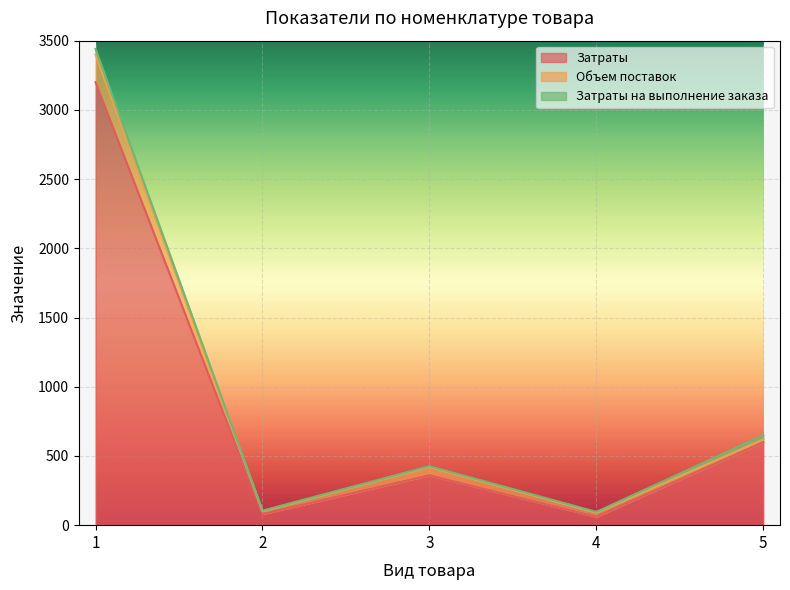

True or false: Затраты на выполнение заказа has more than 2 points higher than both neighbors.

False